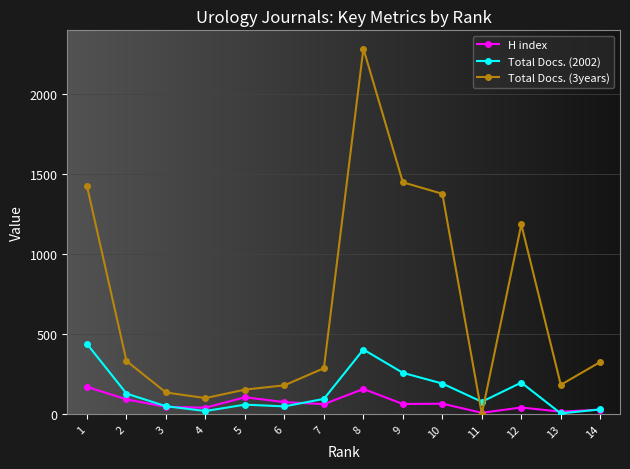

How many intersections are there between H index and Total Docs. (3years)?

2